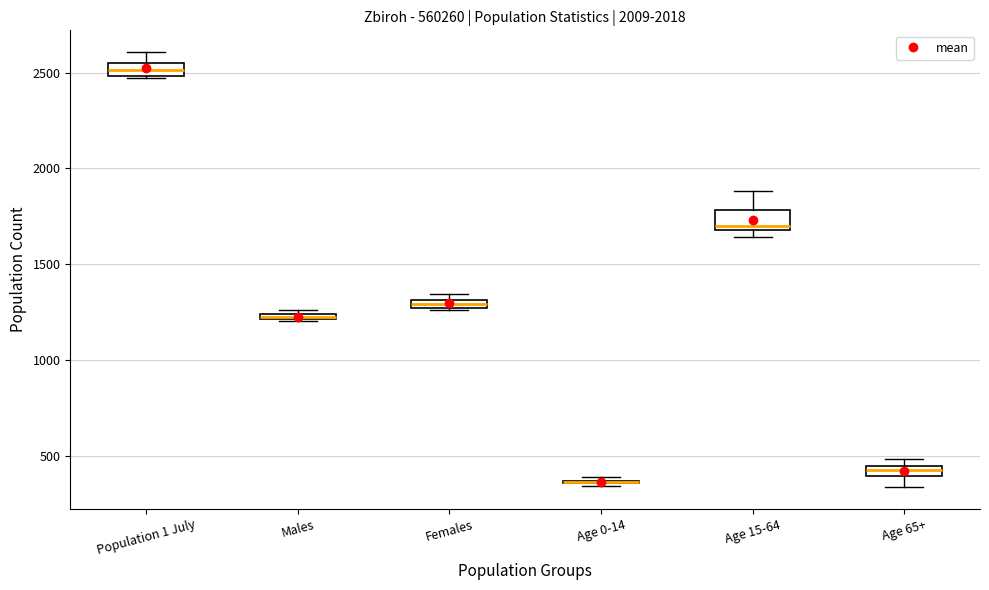

Where does the upper whisker of the box for Age 15-64 end on the y-axis? The values are not printed on the chart, so give them approximately, as read against the axis.

1900